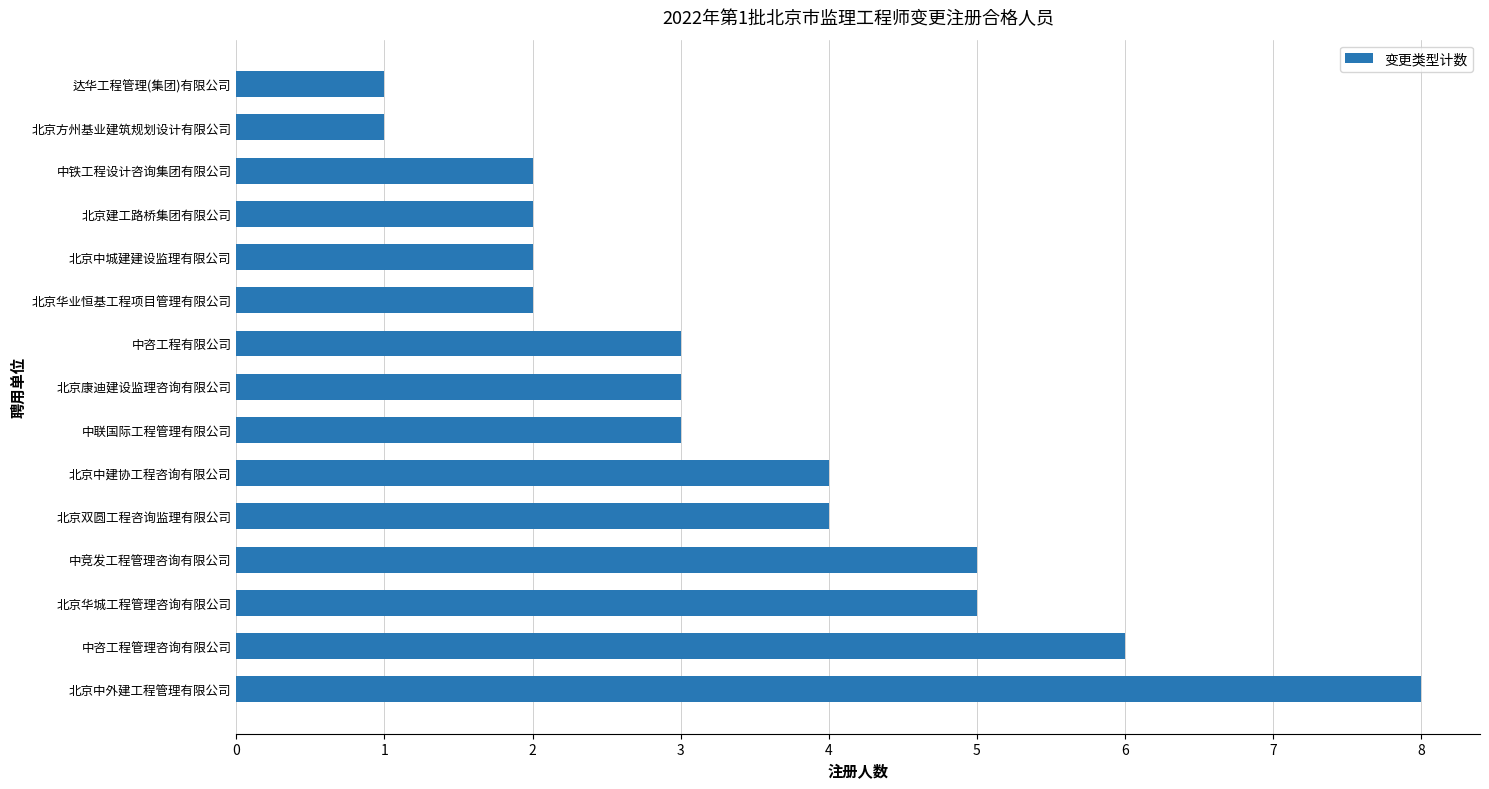

Reading top to bottom, what are all the values shown in this chart?

1	1	2	2	2	2	3	3	3	4	4	5	5	6	8